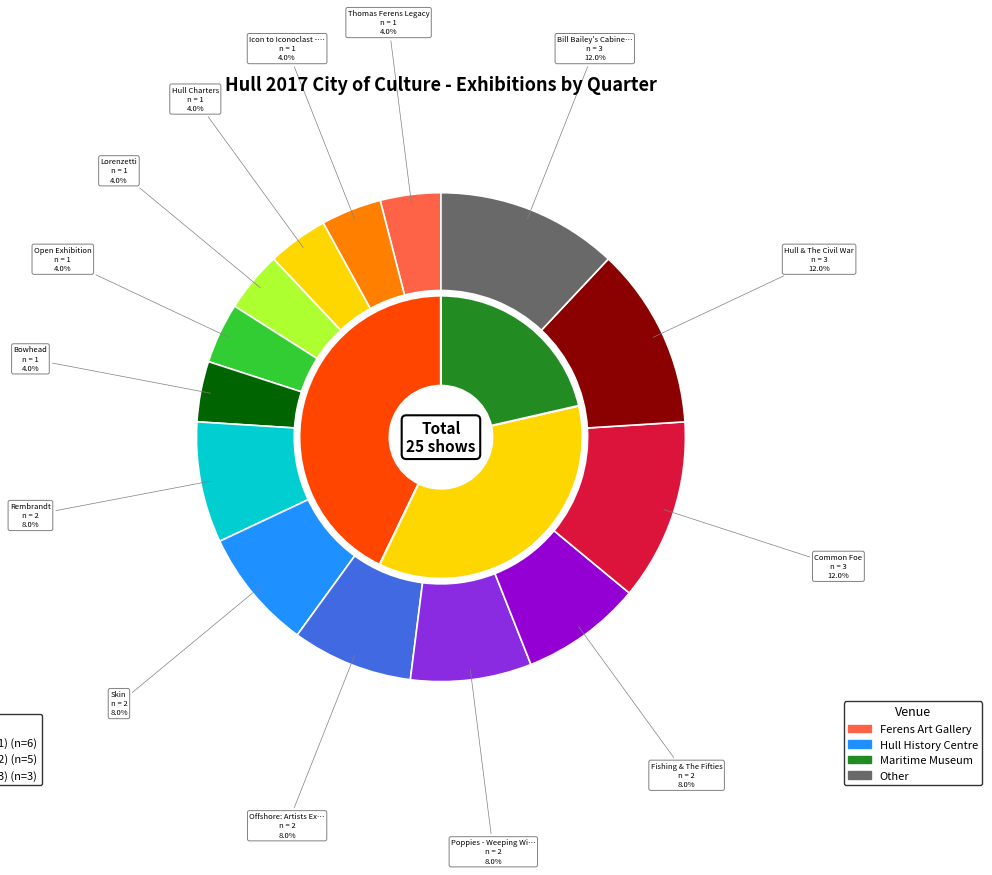

Rank the categories by value from lowest to highest.

Thomas Ferens Legacy, Icon to Iconoclast - Bacon, Hull Charters, Lorenzetti, Open Exhibition, Bowhead, Rembrandt, Skin, Offshore: Artists Explore The Sea, Poppies - Weeping Windows, Fishing & The Fifties, Common Foe, Hull & The Civil War, Bill Bailey's Cabinet of Curiosities